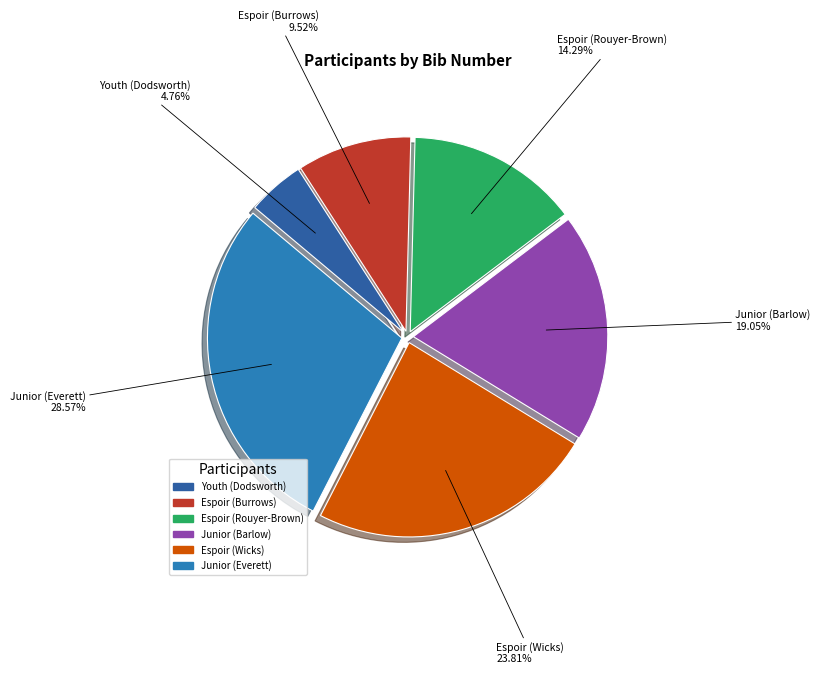

Which category has the smallest portion of the pie?

Youth (Dodsworth)